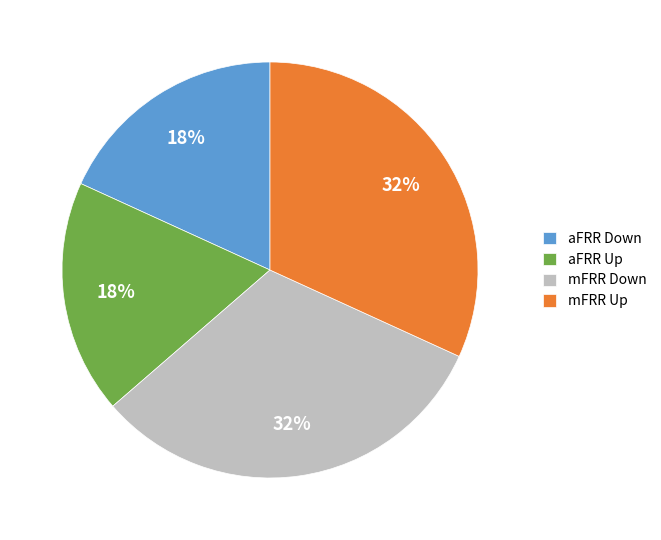

To the nearest percent, what is the combined percentage of mFRR Down and mFRR Up?

64%